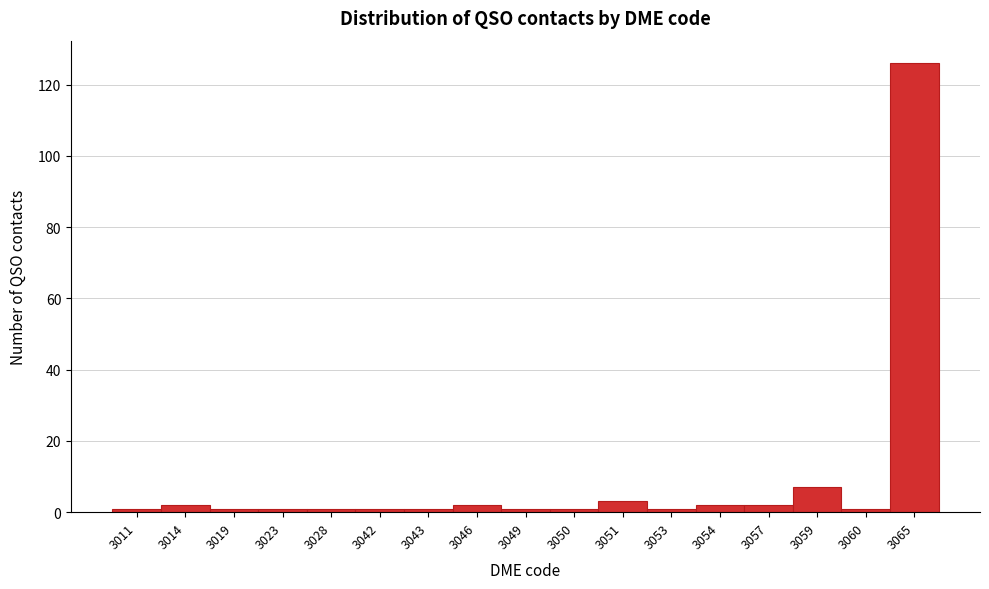

Reading right to left, transcribe all the data shown in this chart.

126	1	7	2	2	1	3	1	1	2	1	1	1	1	1	2	1